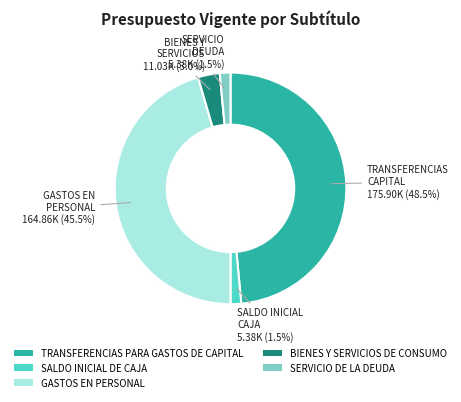

Which slice is the largest?

TRANSFERENCIAS PARA GASTOS DE CAPITAL